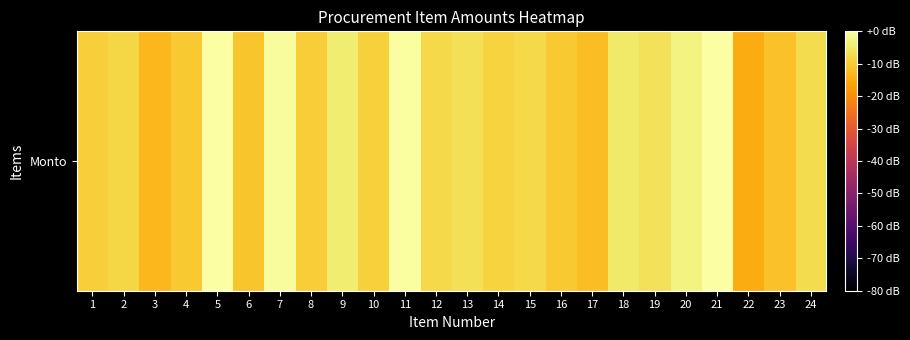

Which label corresponds to the smallest value in the chart?

22